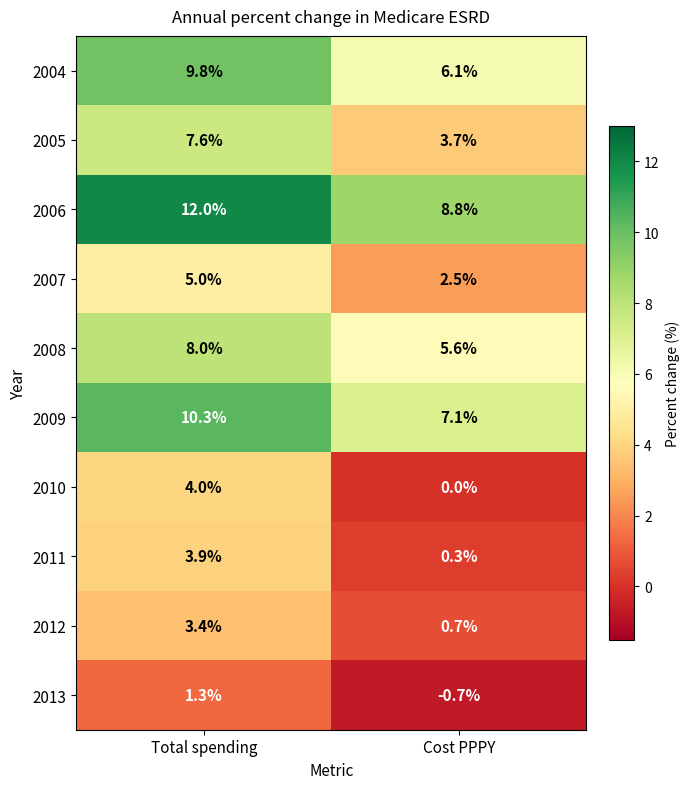

The 2005 series shows 3.7 at Cost PPPY. True or false?

True